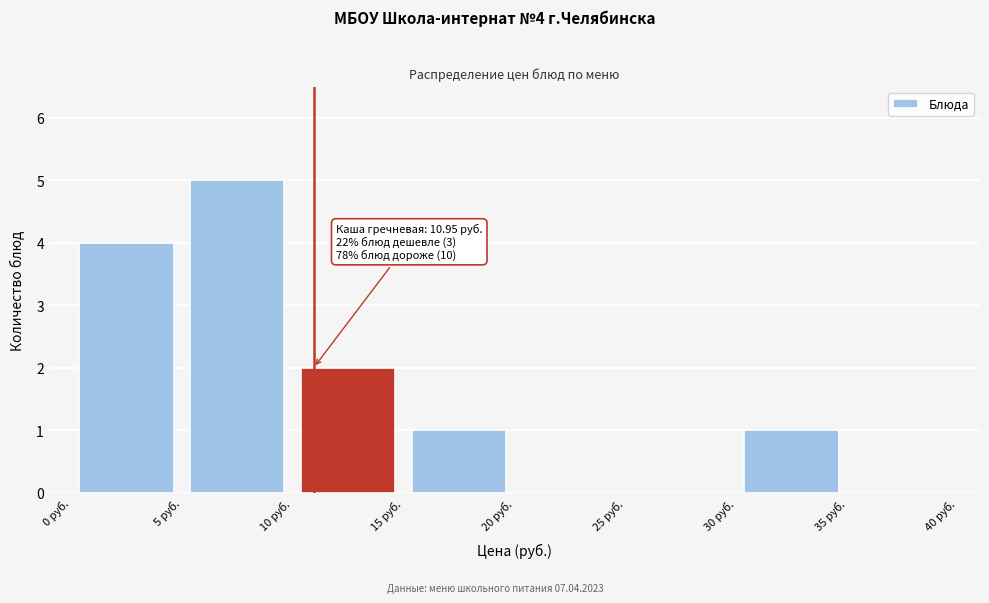

Which range on the x-axis has the tallest bar?

5 to 10